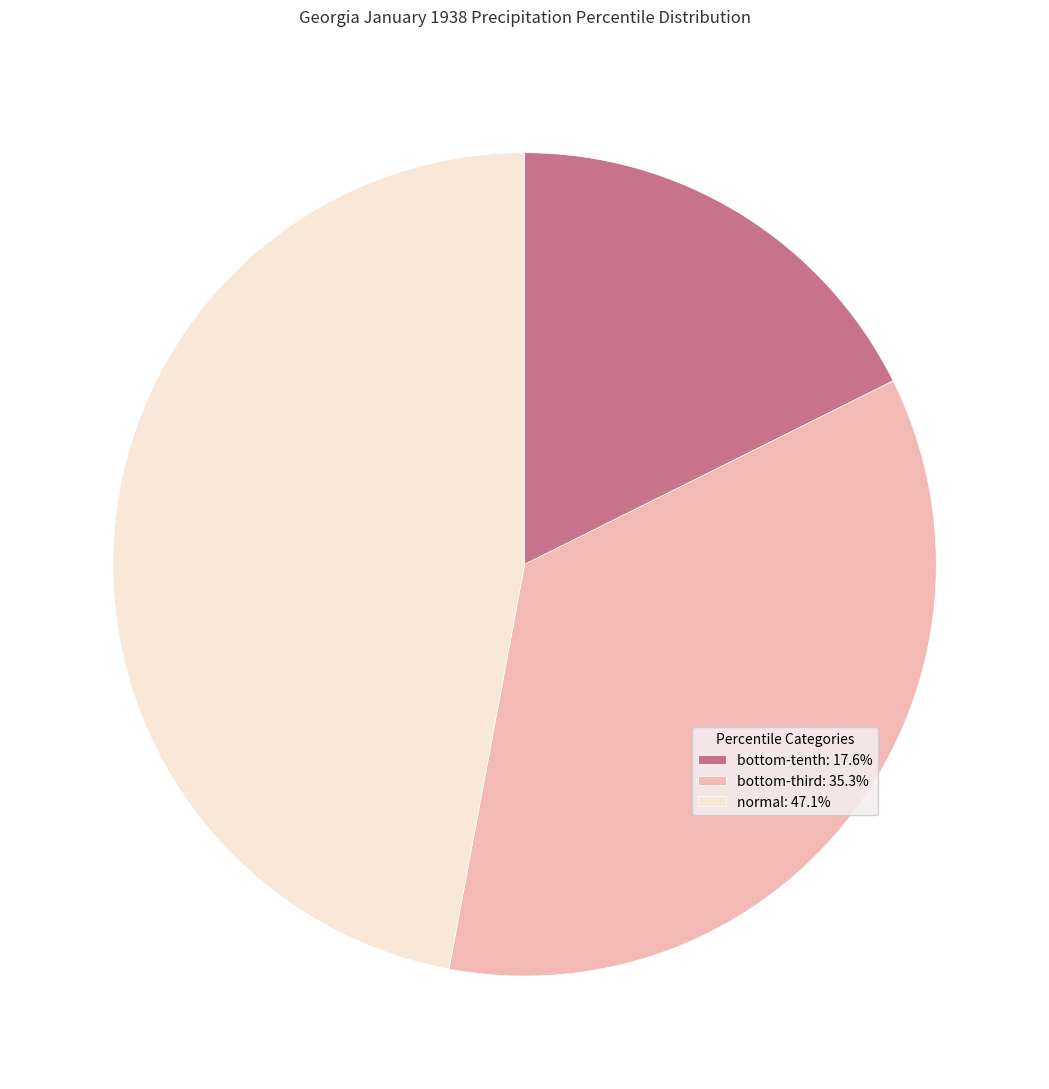

Count the number of slices in the pie.

3